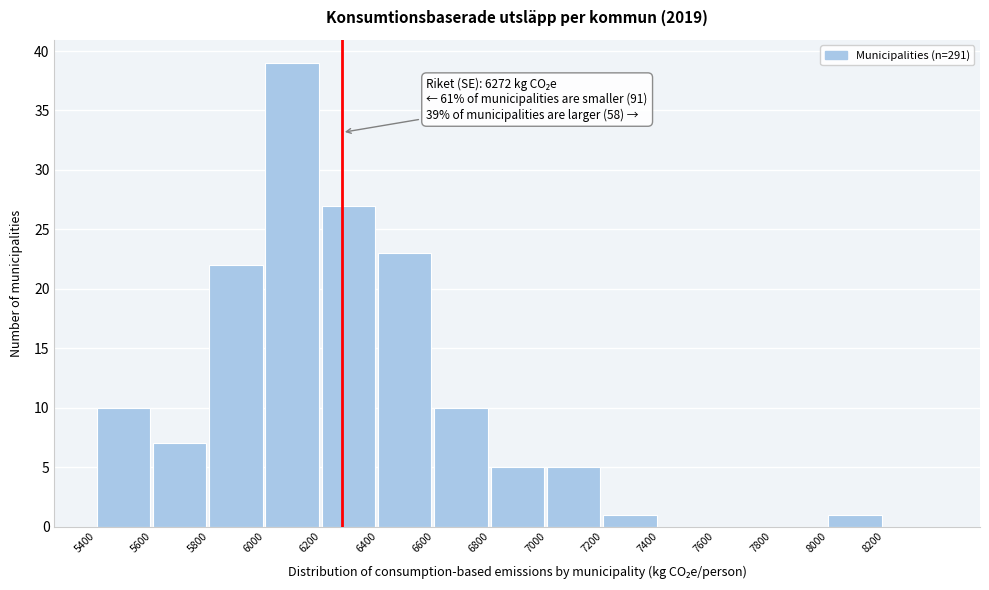

Which range on the x-axis has the tallest bar?

6000 to 6200